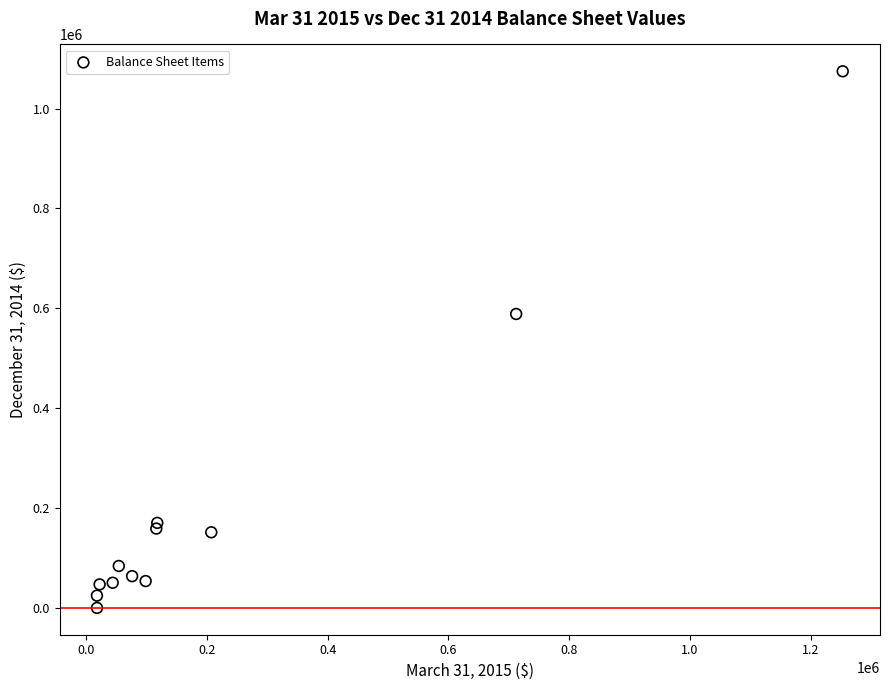

What Y value in the scatter plot is closest to 537305?

588588